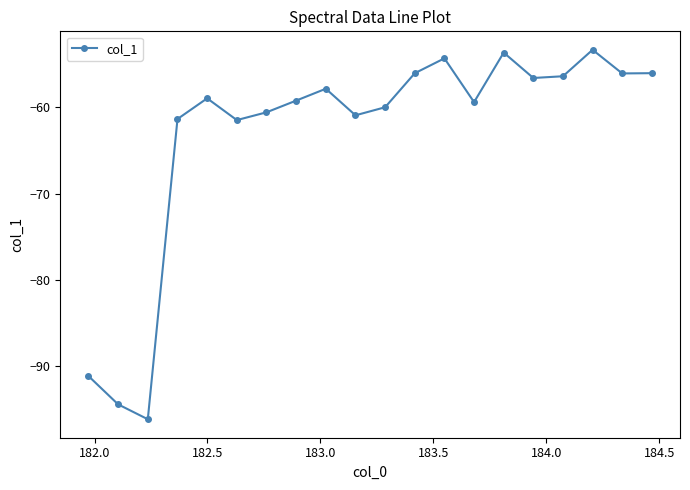

What is the value of the 8th point from the left?

-59.2